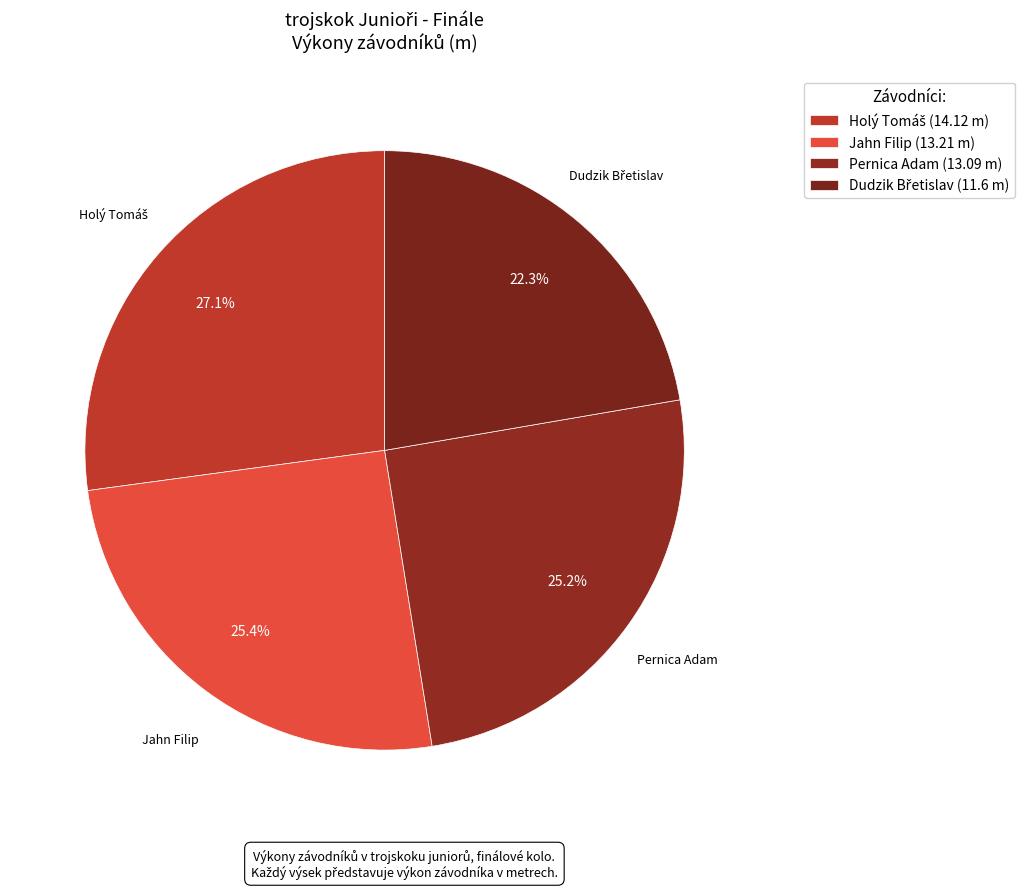

To the nearest percent, what portion does Jahn Filip represent?

25%